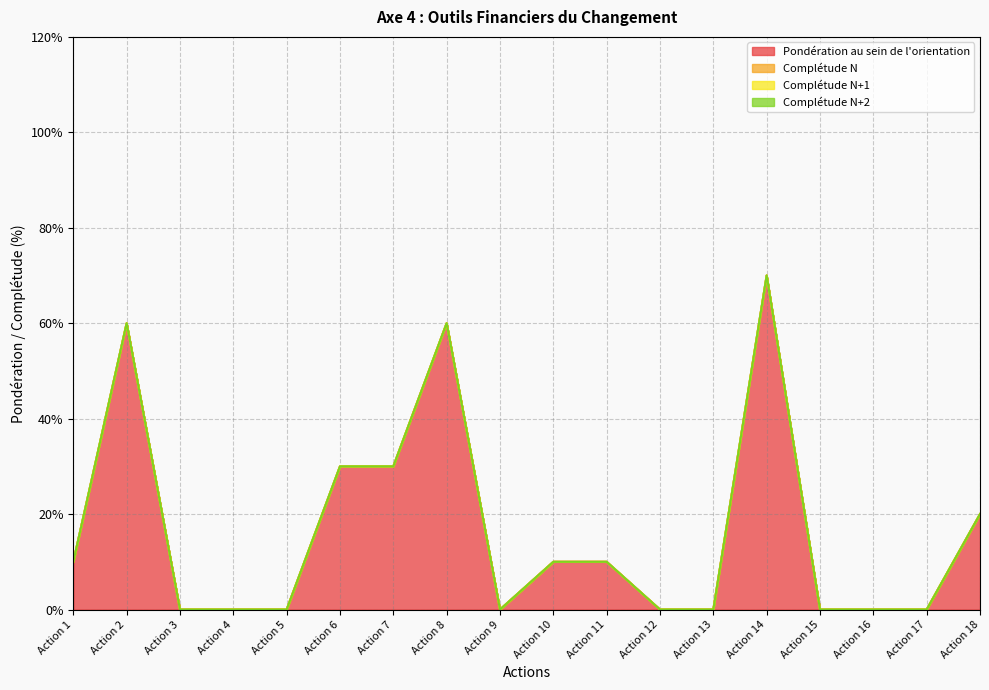

What is the difference between the highest and lowest values at Action 6?

30